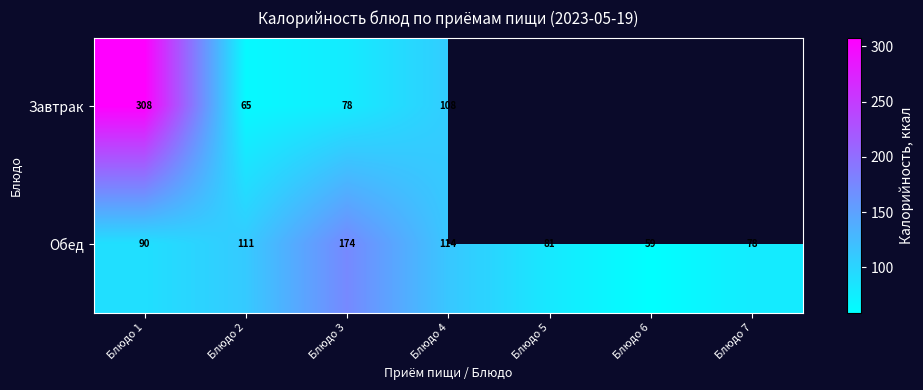

How many values in the Обед series are below 90?

3